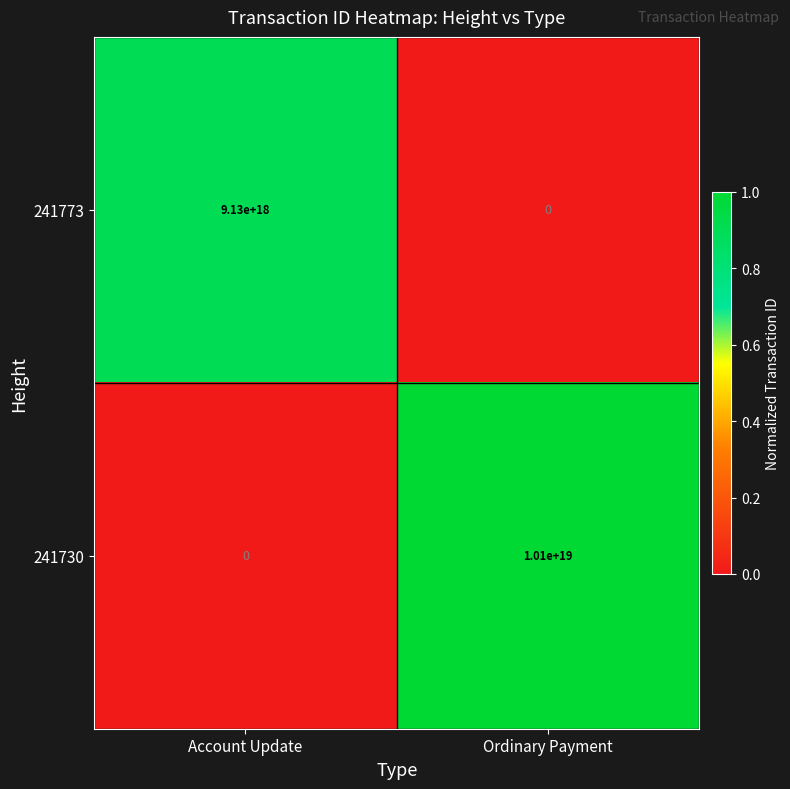

How many categories are shown in the chart?

2